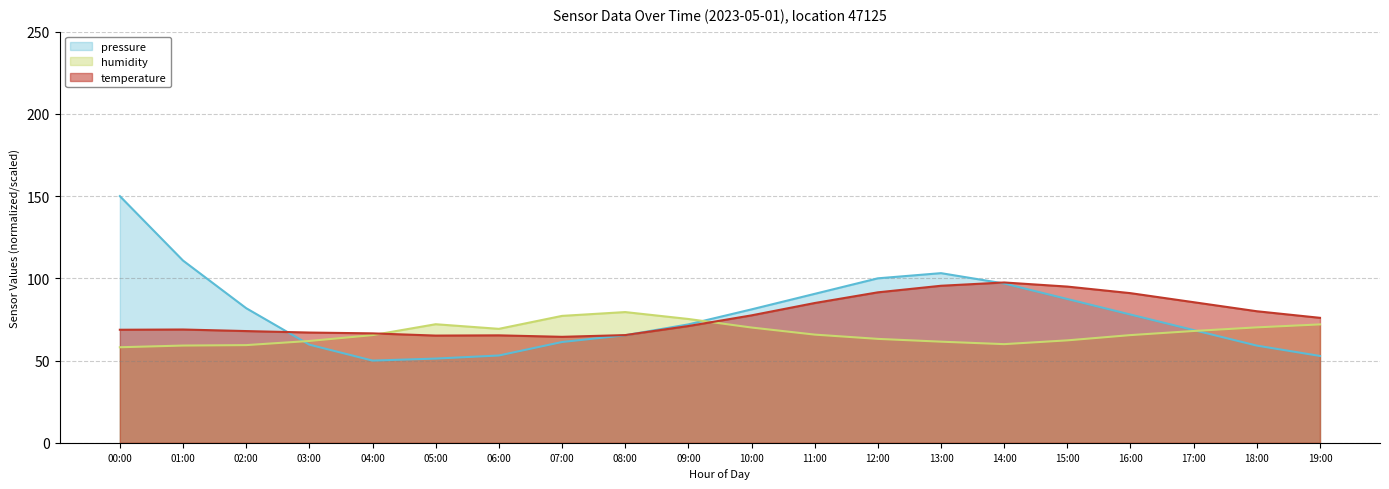

What is the difference between the highest and lowest values at 04:00?

16.5